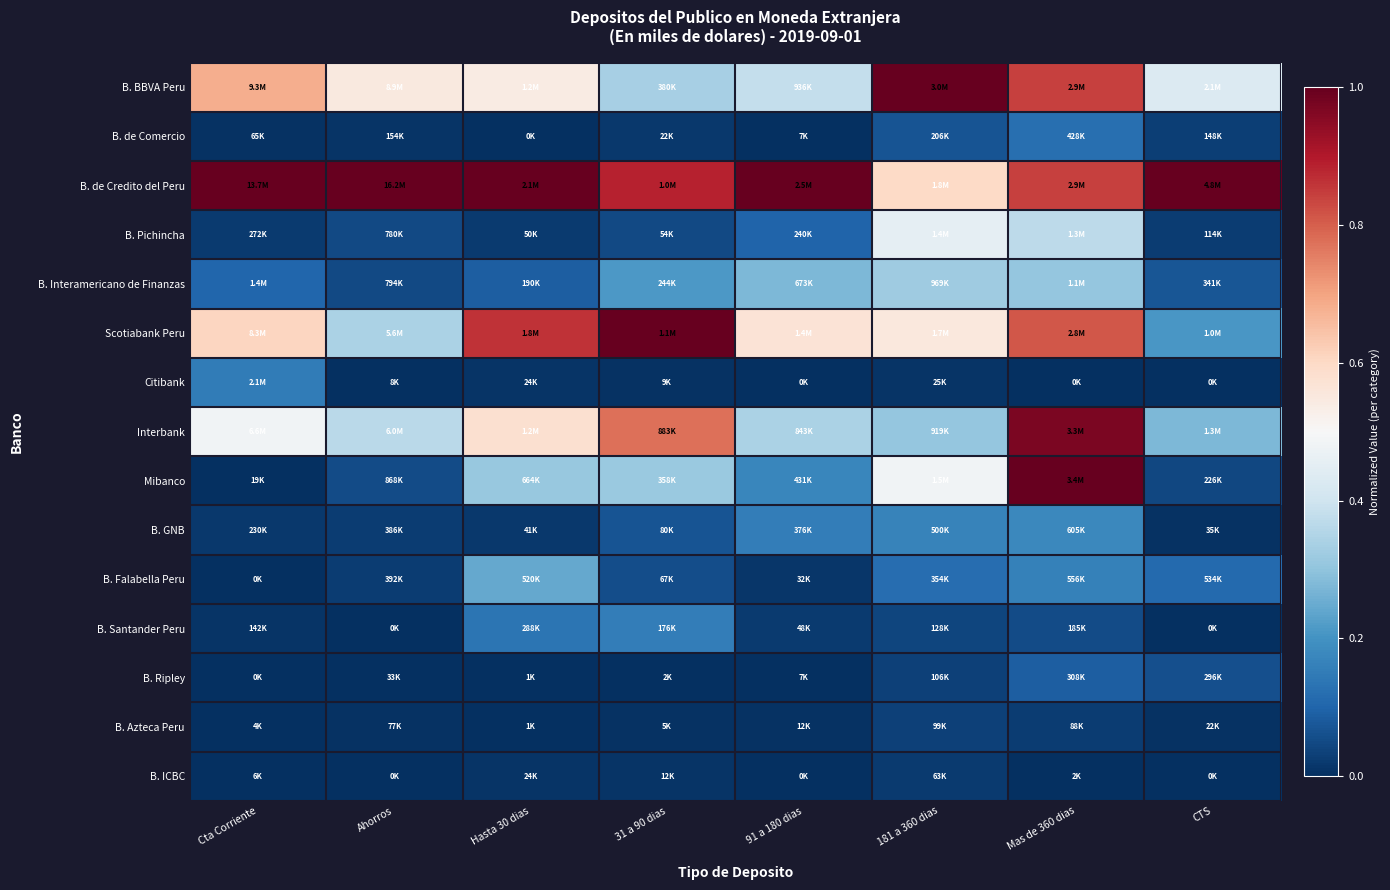

At which category is the sum across all series the highest?

Mas de 360 dias